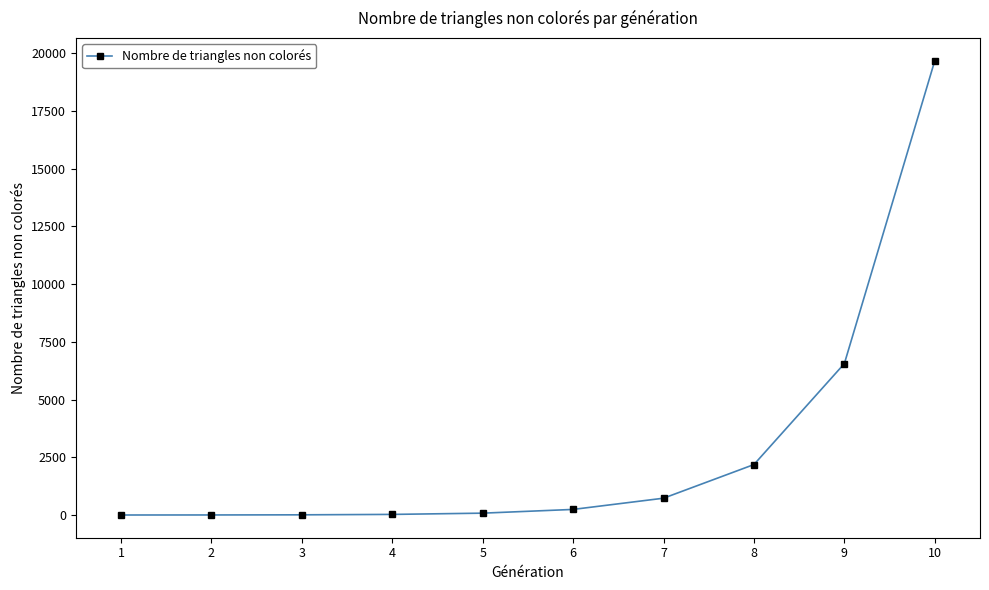

True or false: there are more than 2 points higher than both neighbors.

False